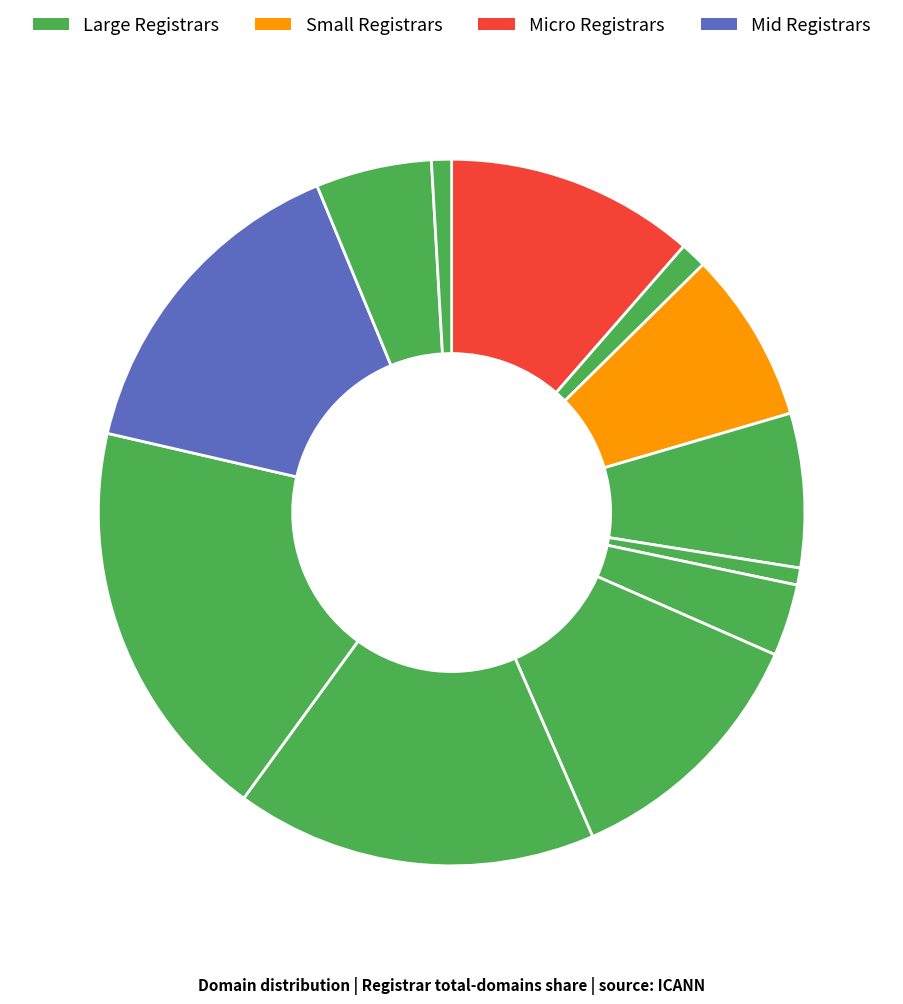

Count the number of slices in the pie.

12